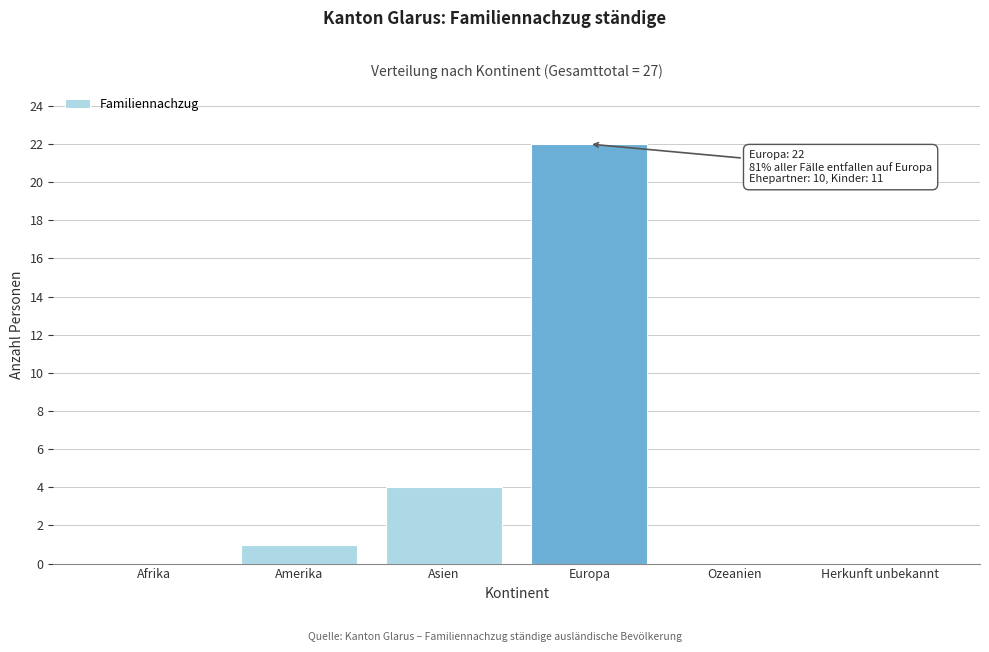

Reading left to right, extract all data points from this chart.

Afrika=0	Amerika=1	Asien=4	Europa=22	Ozeanien=0	Herkunft unbekannt=0